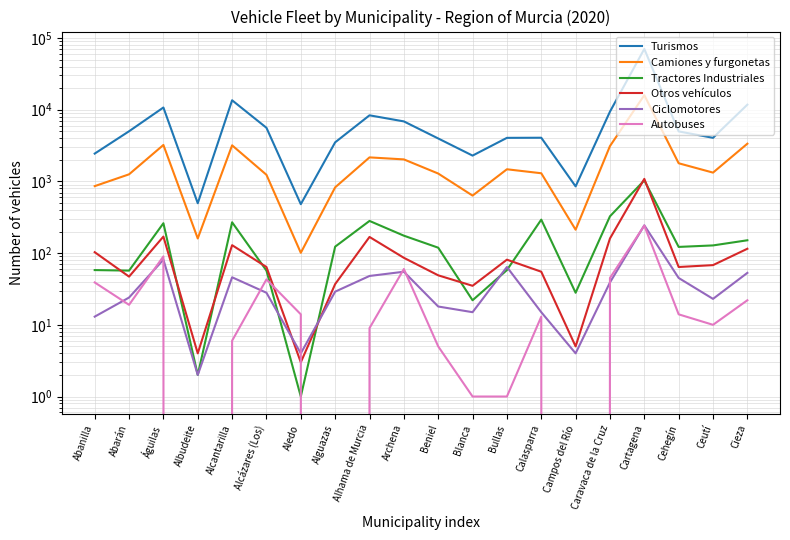

At which category is the sum across all series the highest?

Cartagena